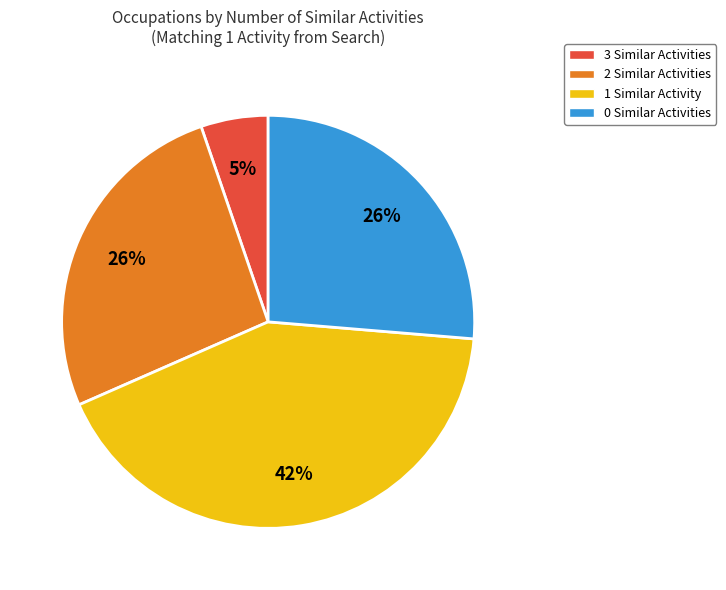

True or false: 3 Similar Activities accounts for 5% of the total.

True